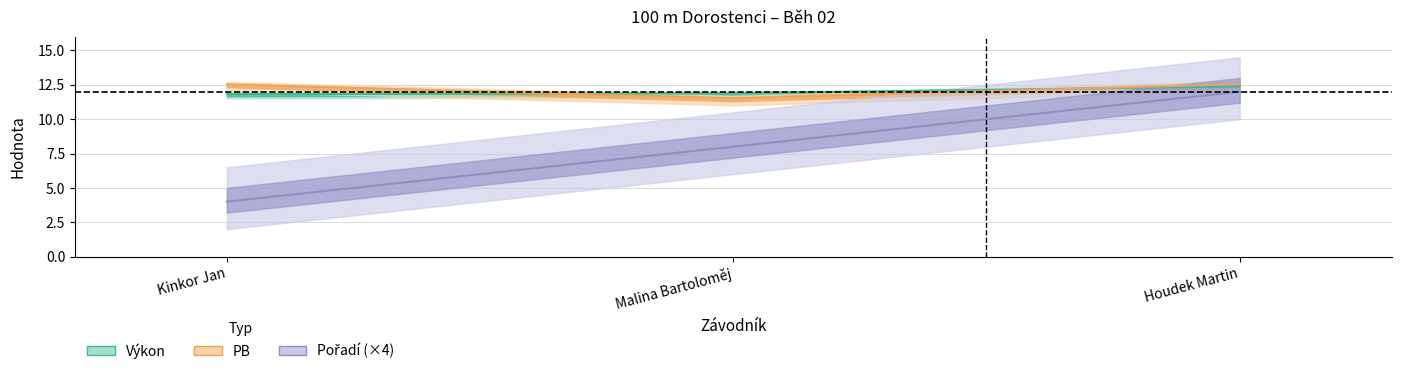

Which series has the largest range (max minus min)?

Pořadí